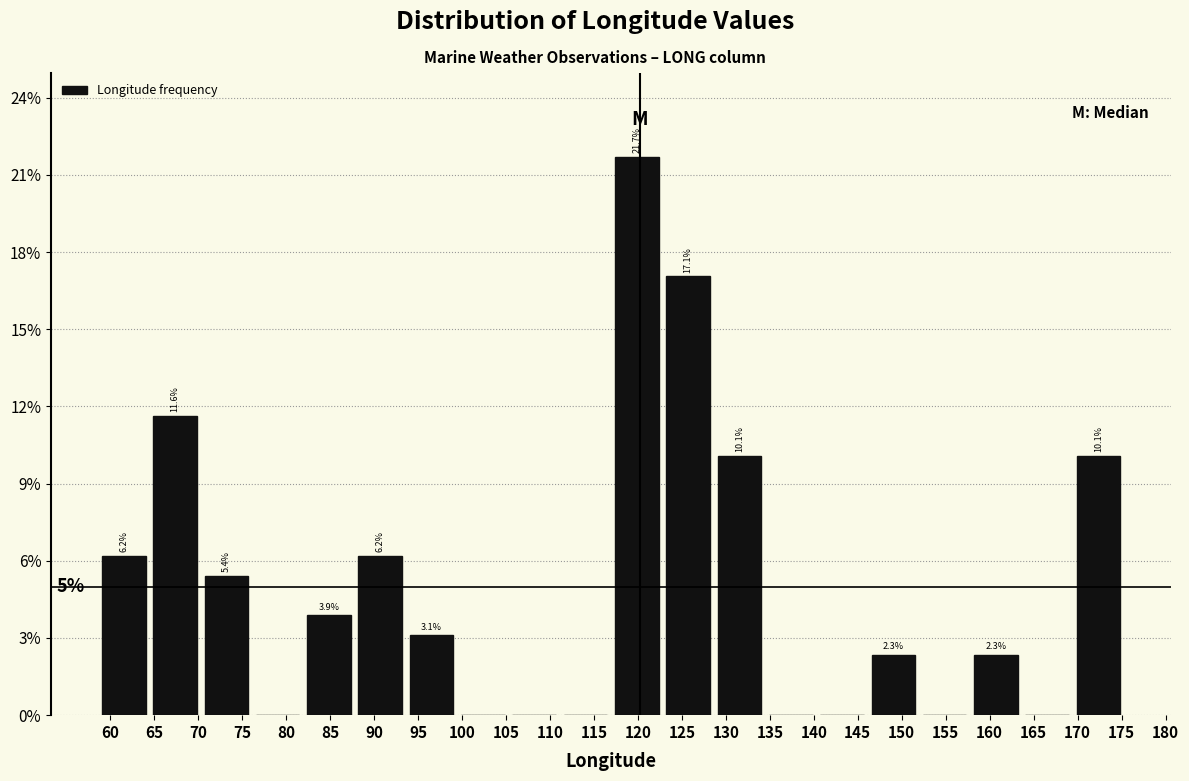

Which range on the x-axis has the tallest bar?

117.0 to 123.0